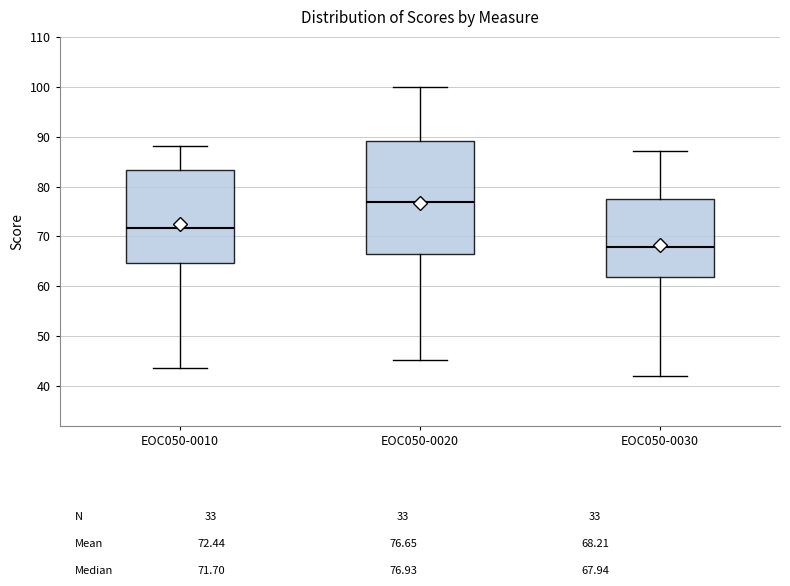

Comparing the boxes themselves (not the whiskers), which one is the tallest?

EOC050-0020